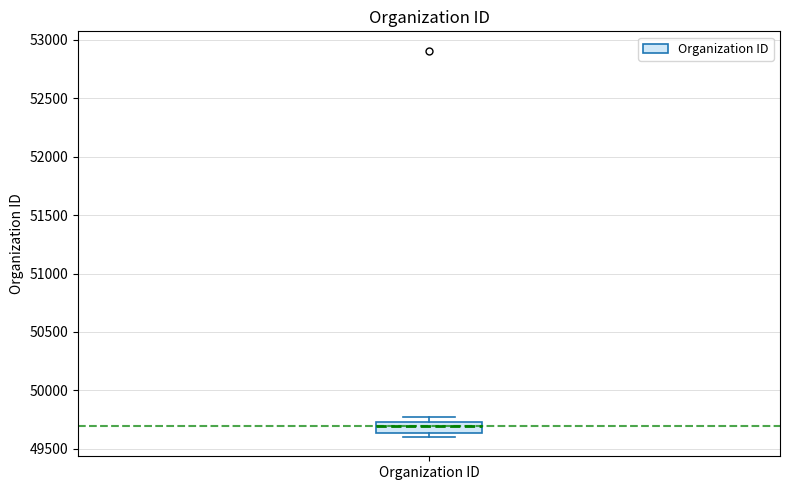

Transcribe this box plot: give where the median line is, the range the box spans, and where the two whiskers end, as read against the y-axis. The values are not printed on the chart, so give them approximately, as read against the axis.

median 49700, box 49650 to 49750, whiskers 49600 to 49750 (just above the box's upper edge)